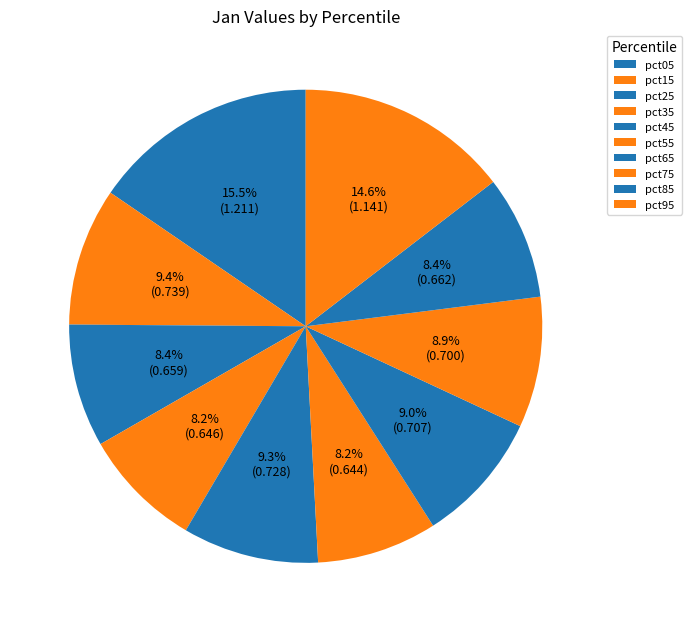

Is the sum of pct05 and pct15 greater than half?

No